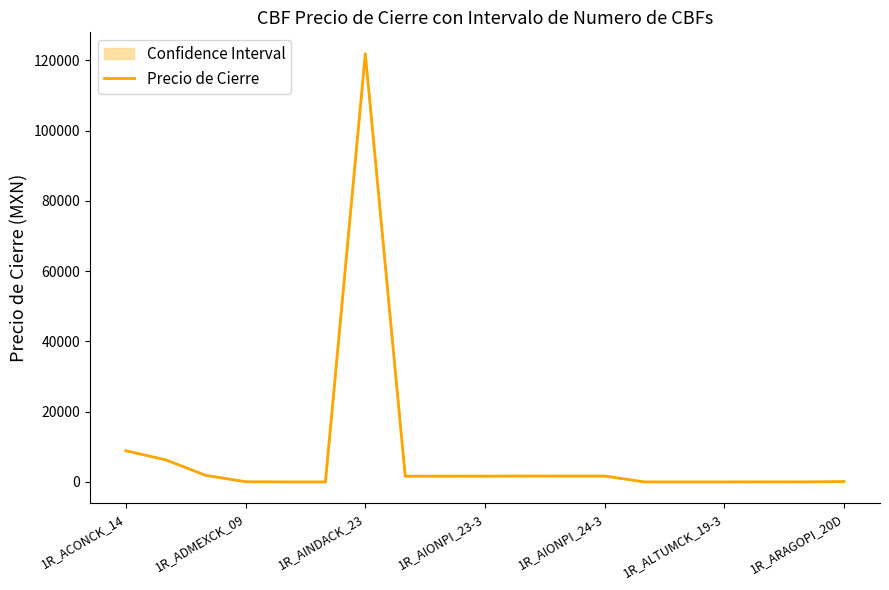

At which label is Precio de Cierre closest to 60955?

1R_ACONCK_14